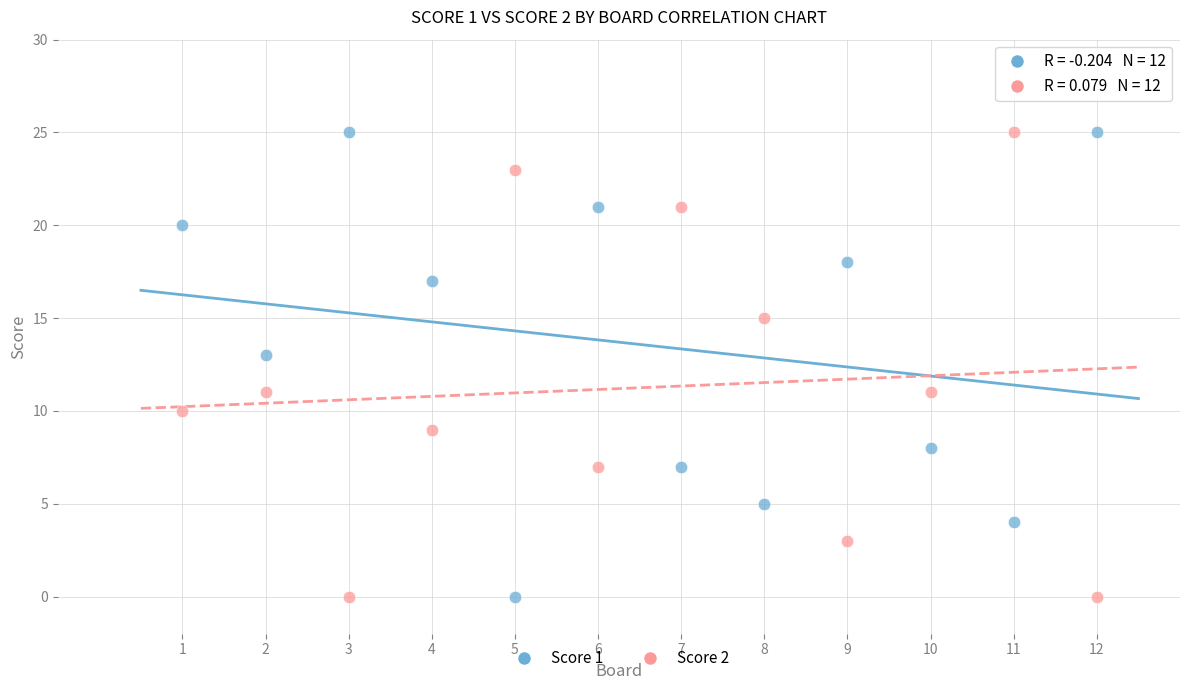

What is the X range (max minus min) for the scatter plot?

11